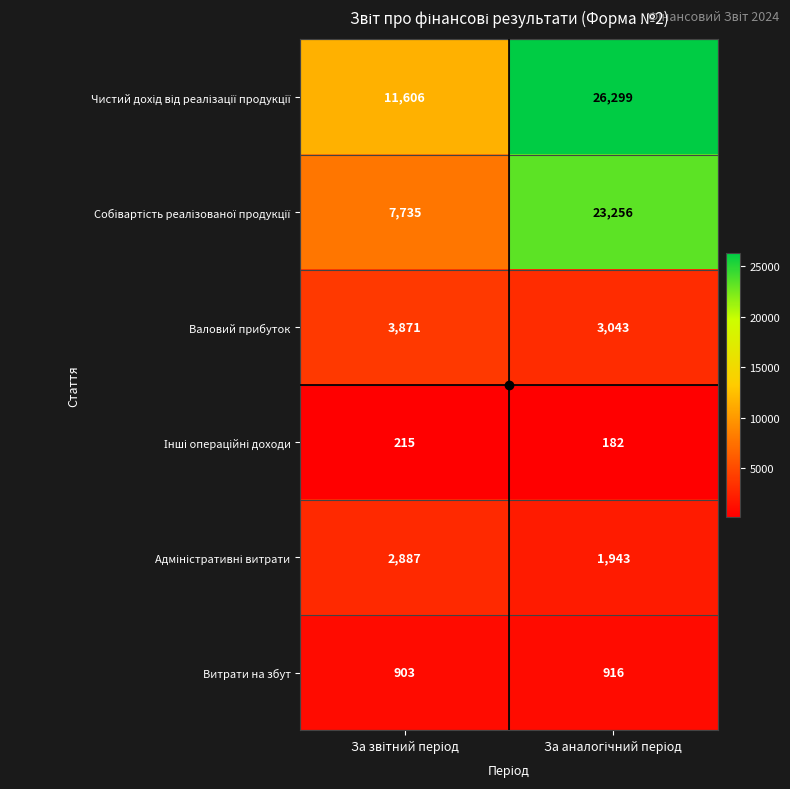

What is the difference between the maximum and minimum values in the Валовий прибуток series?

828